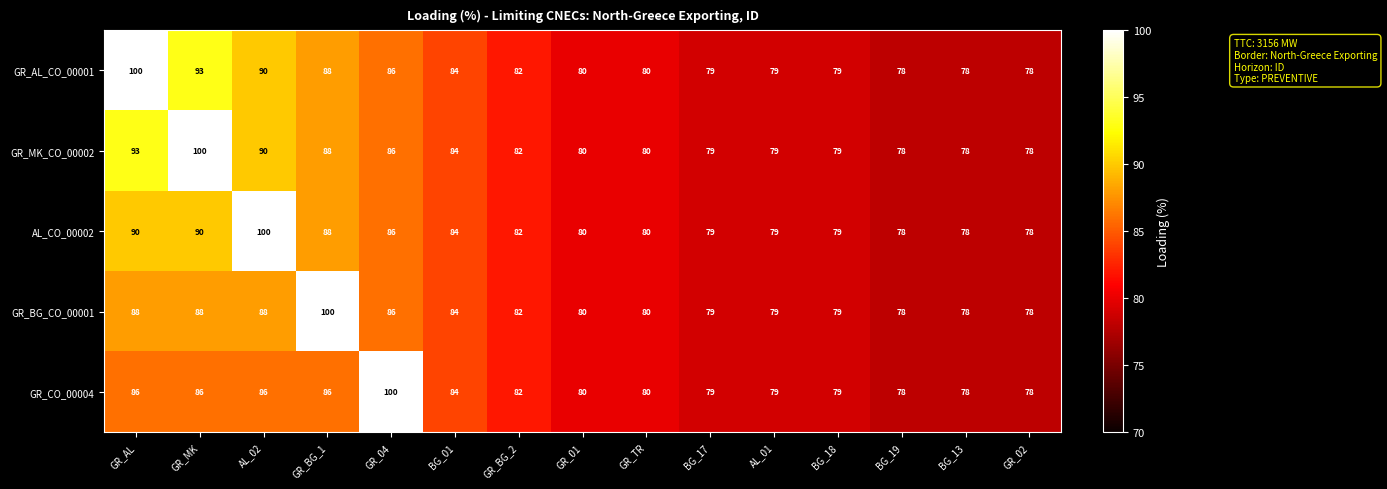

True or false: GR_CO_00004 has a value of 148 at GR_AL.

False